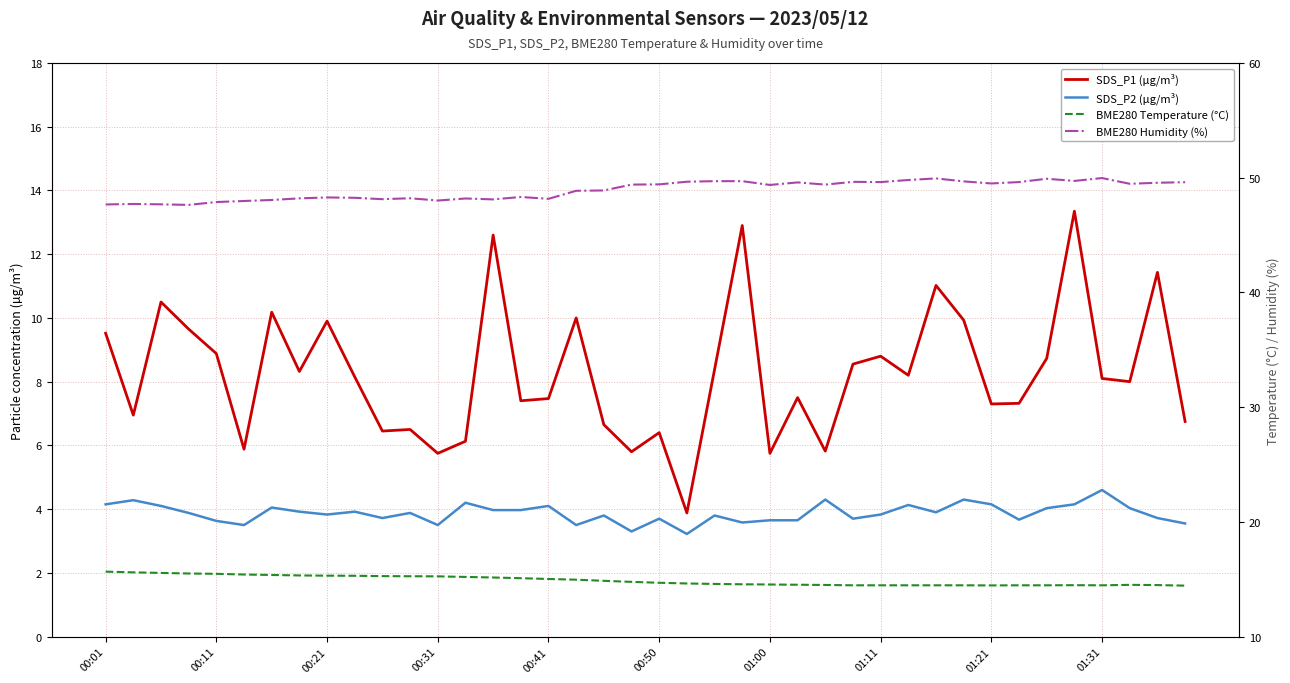

What is the label of the 14th point from the left?

13